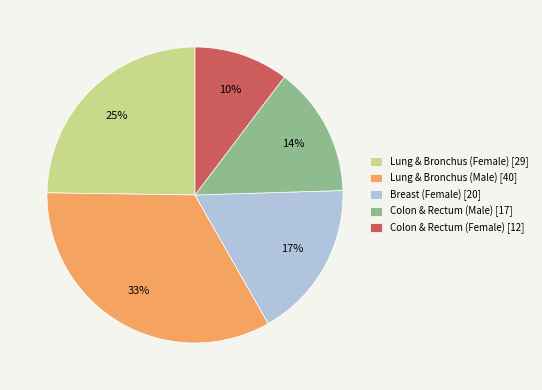

How many segments does this pie chart have?

5